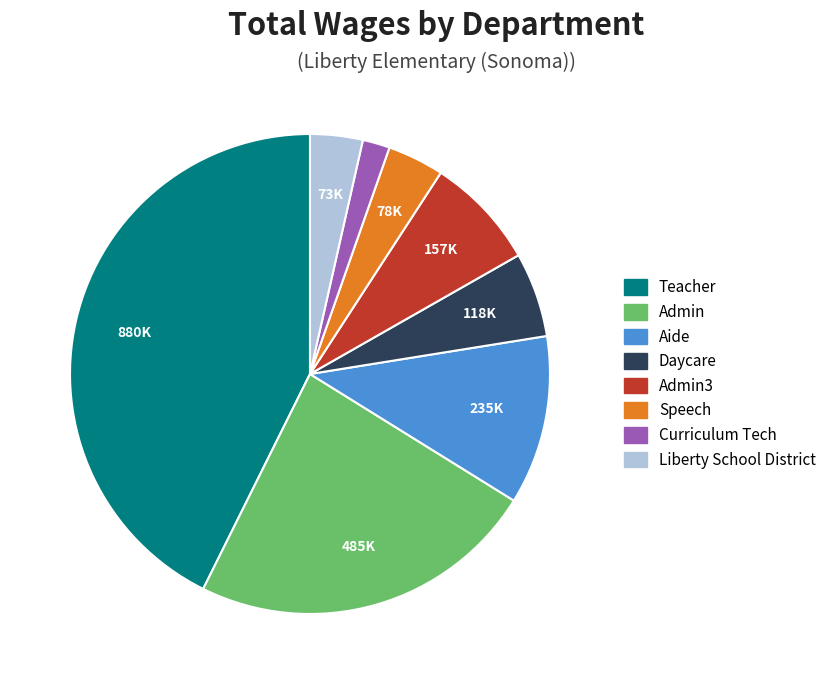

Is there a majority slice in this chart?

No